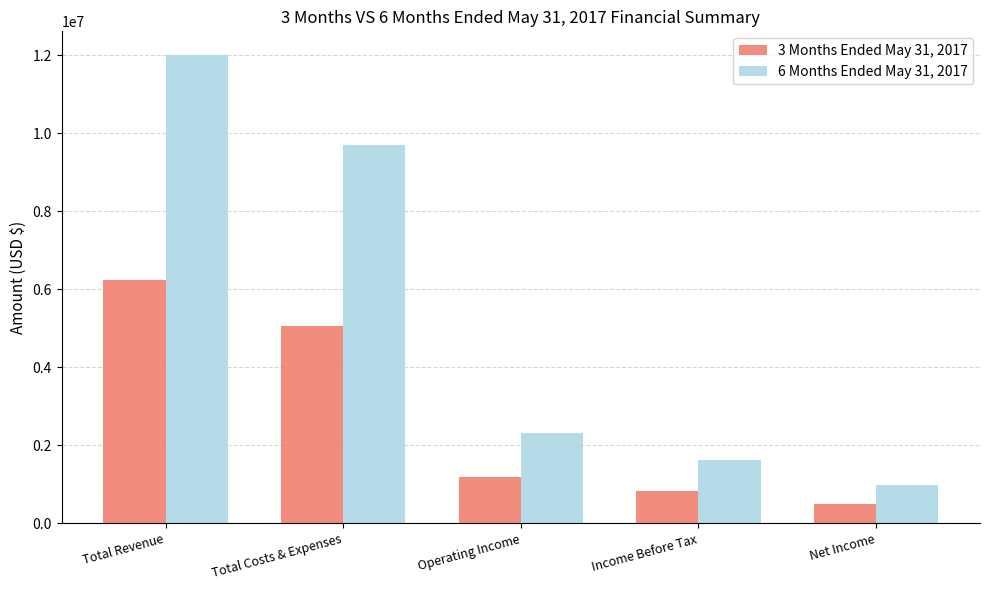

How many data points in 6 Months Ended May 31, 2017 are less than 2308376?

2